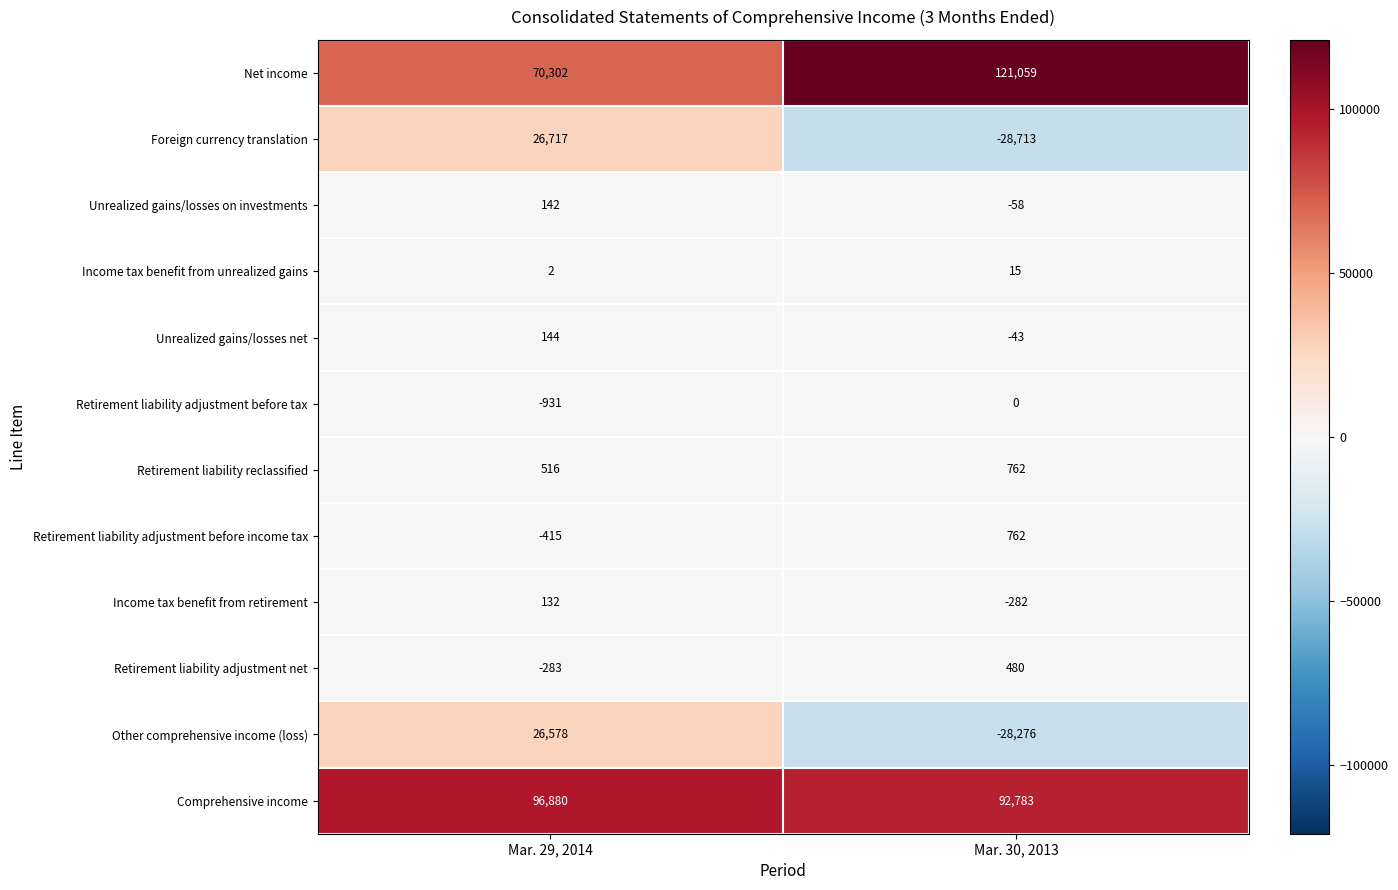

What is the minimum value shown in the chart?

-28713